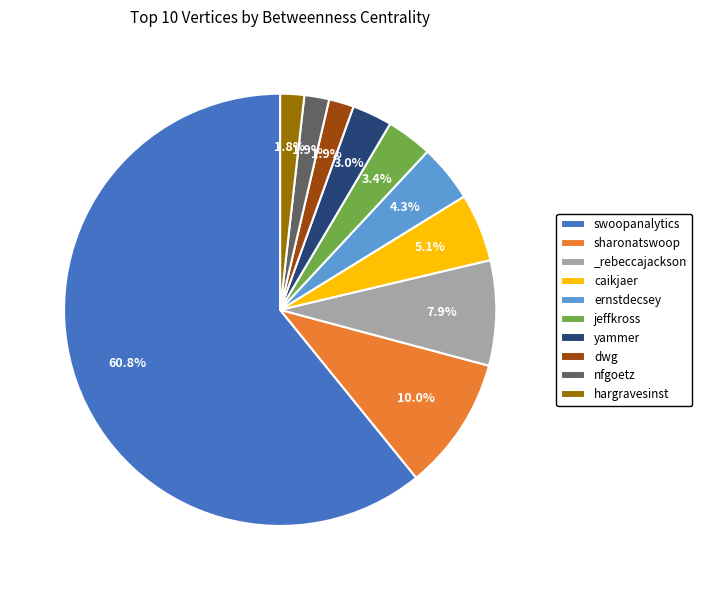

What is the largest slice in the pie chart?

swoopanalytics